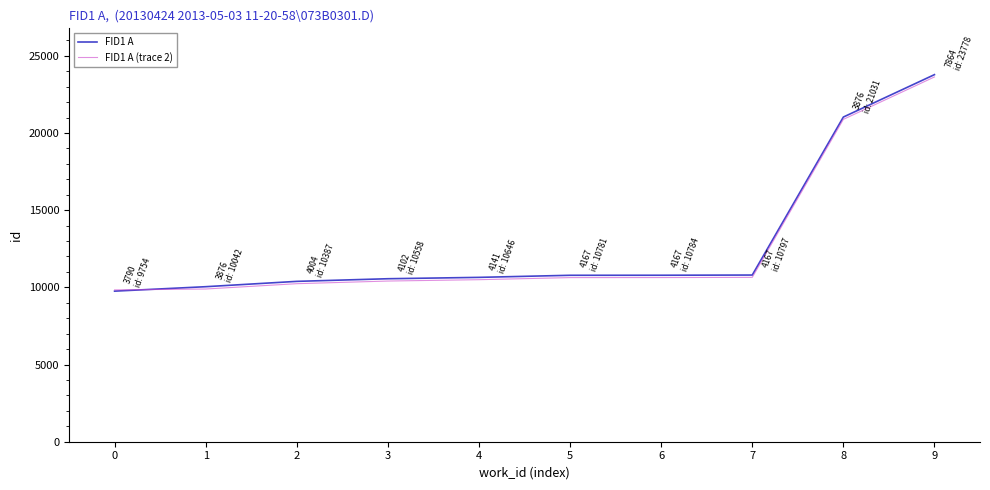

What is the difference between the highest and lowest values at 3?

150